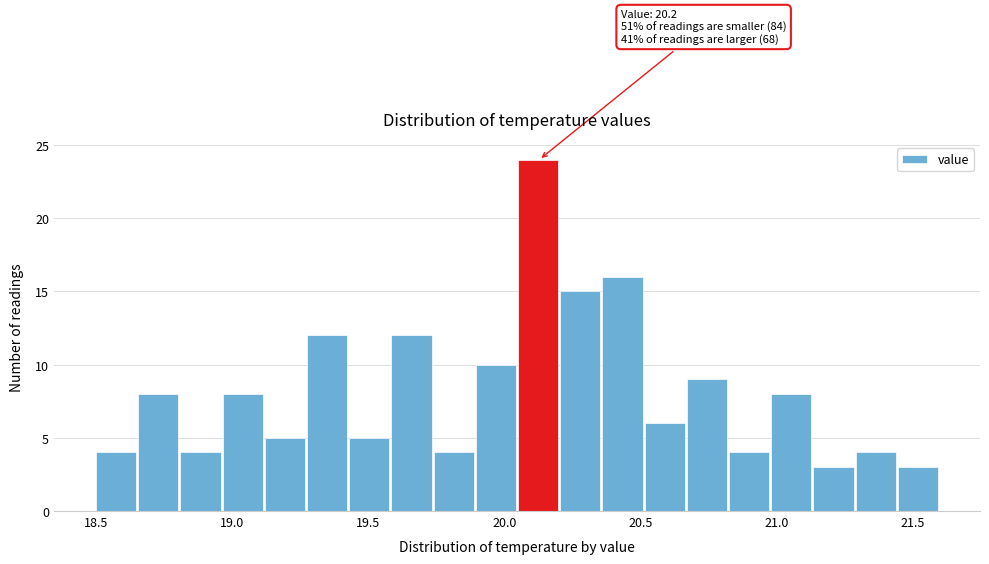

Read against the x-axis, roughly where is the centre of the tallest bar?

20.10